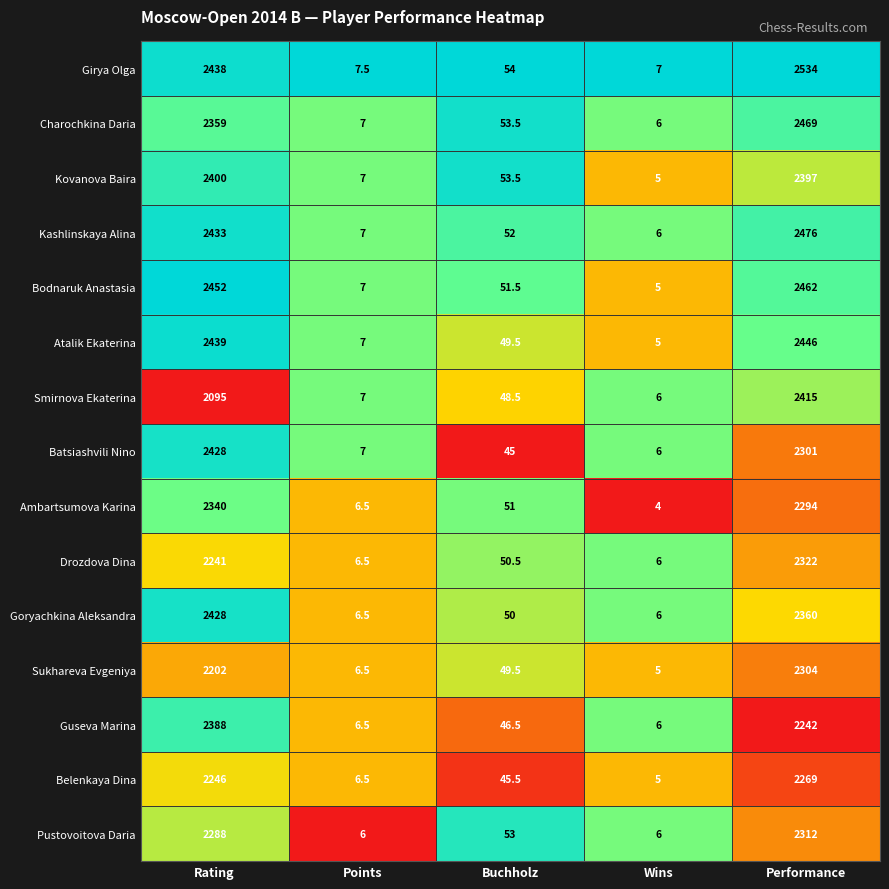

What is the maximum value for Drozdova Dina?

2322.0